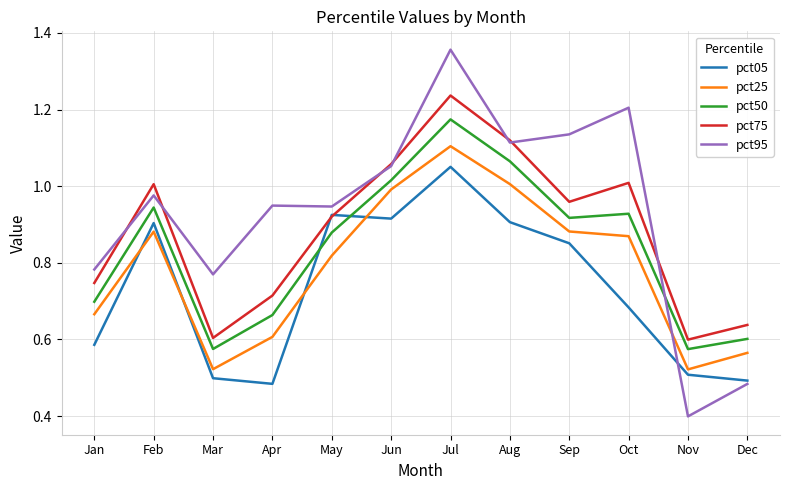

Where is the first local maximum for pct75?

Feb